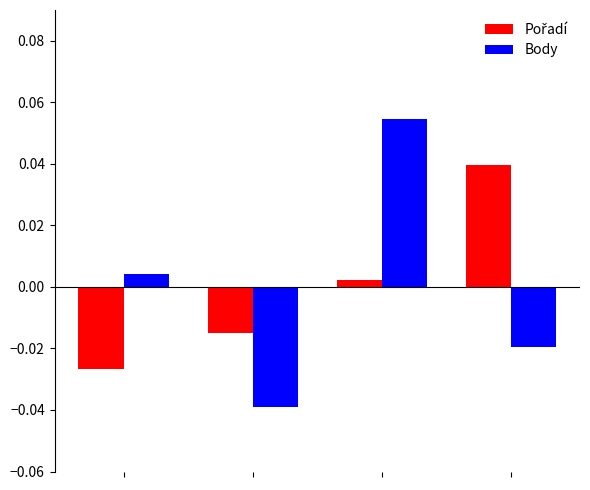

Which series has the widest spread of values?

Body